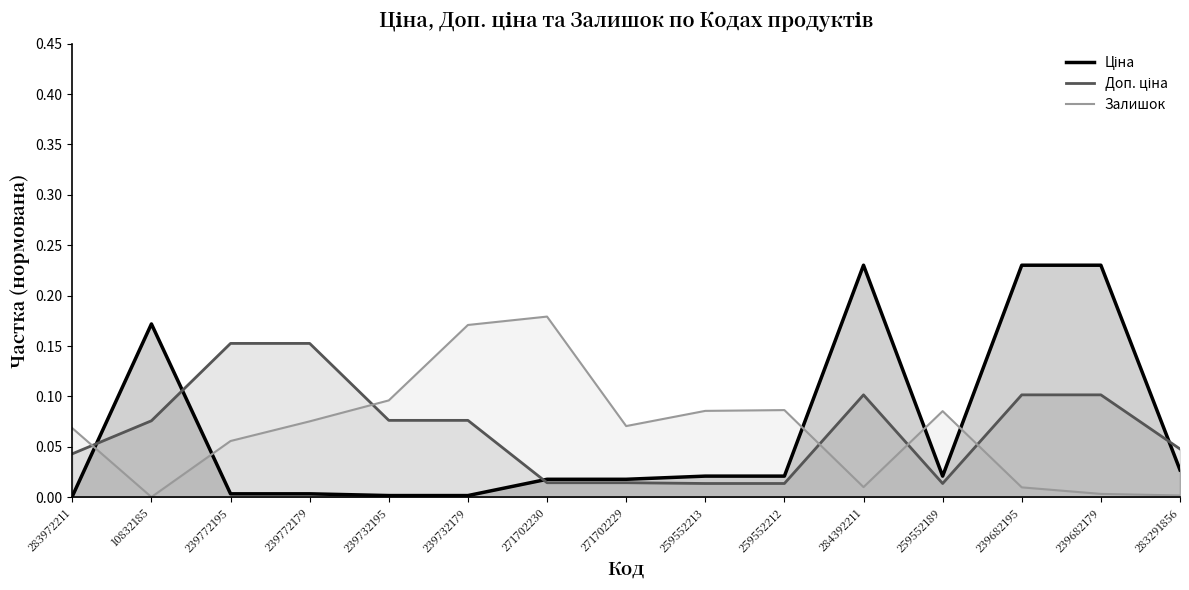

At which label does Доп. ціна reach its minimum?

259552213